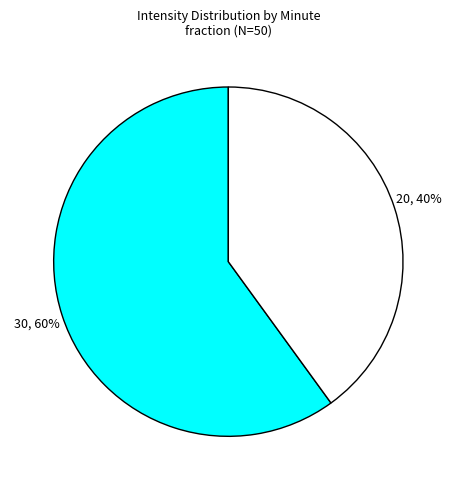

Is there any slice that represents more than half of the pie?

Yes